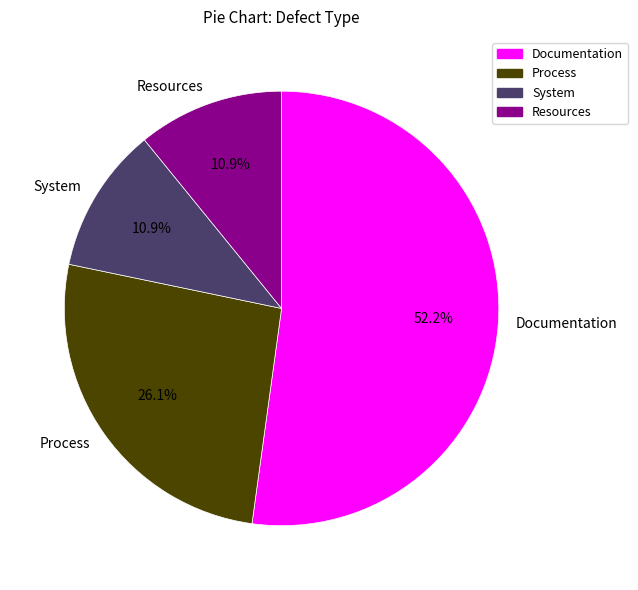

Which category has the biggest portion of the pie?

Documentation